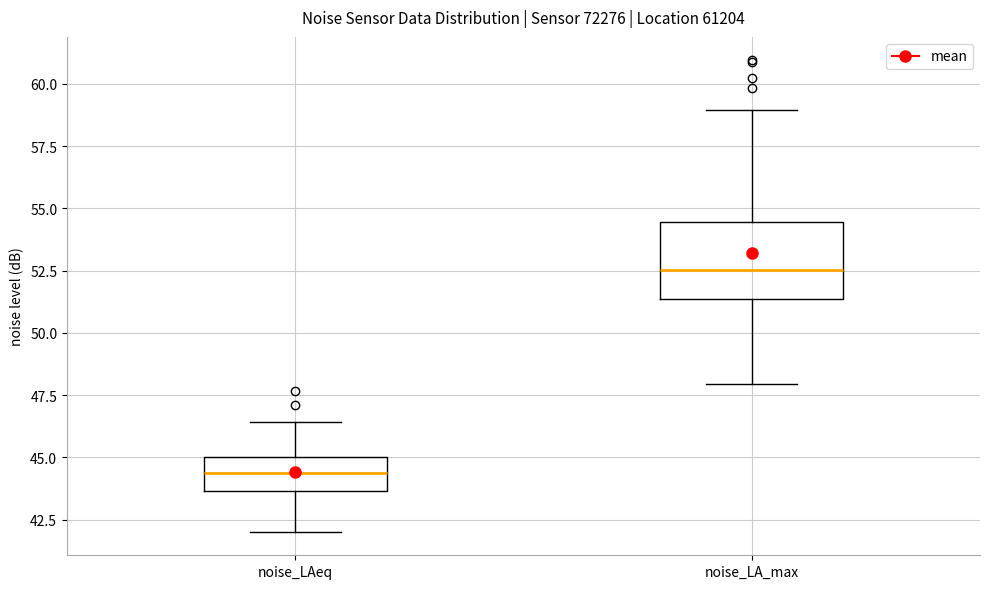

Comparing the boxes themselves (not the whiskers), which one is the tallest?

noise_LA_max